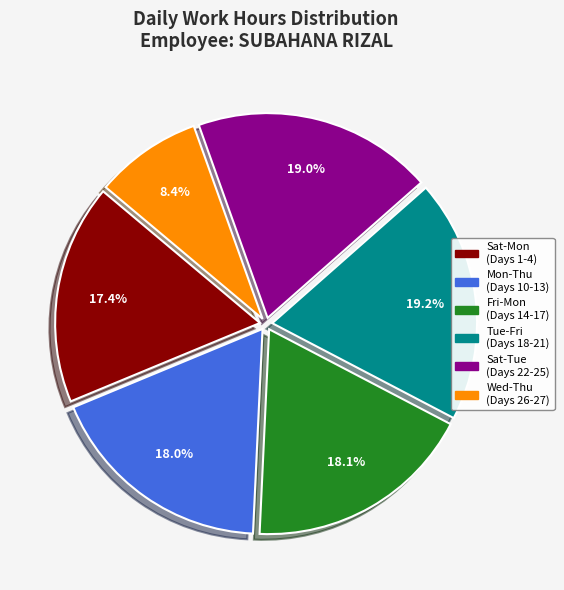

Between Wed-Thu (Days 26-27) and Sat-Tue (Days 22-25), which is larger?

Sat-Tue (Days 22-25)